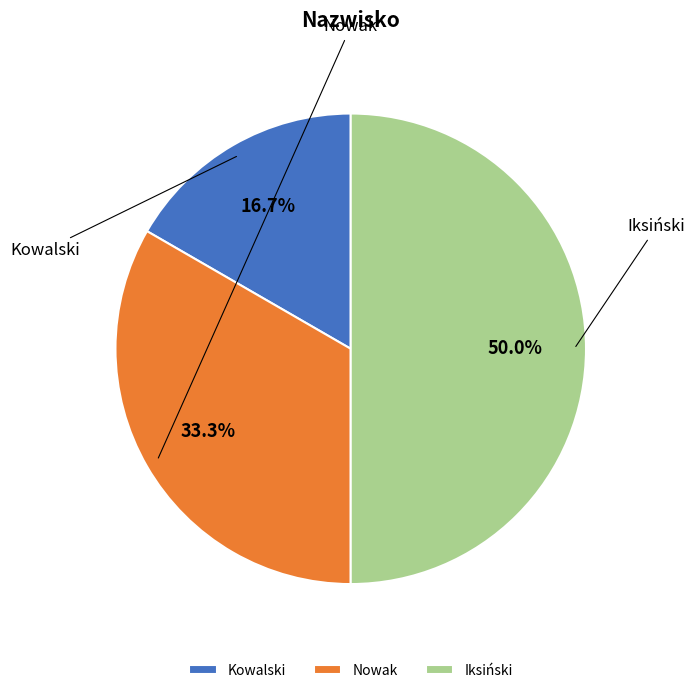

Do Kowalski and Nowak together represent more than half of the pie?

No